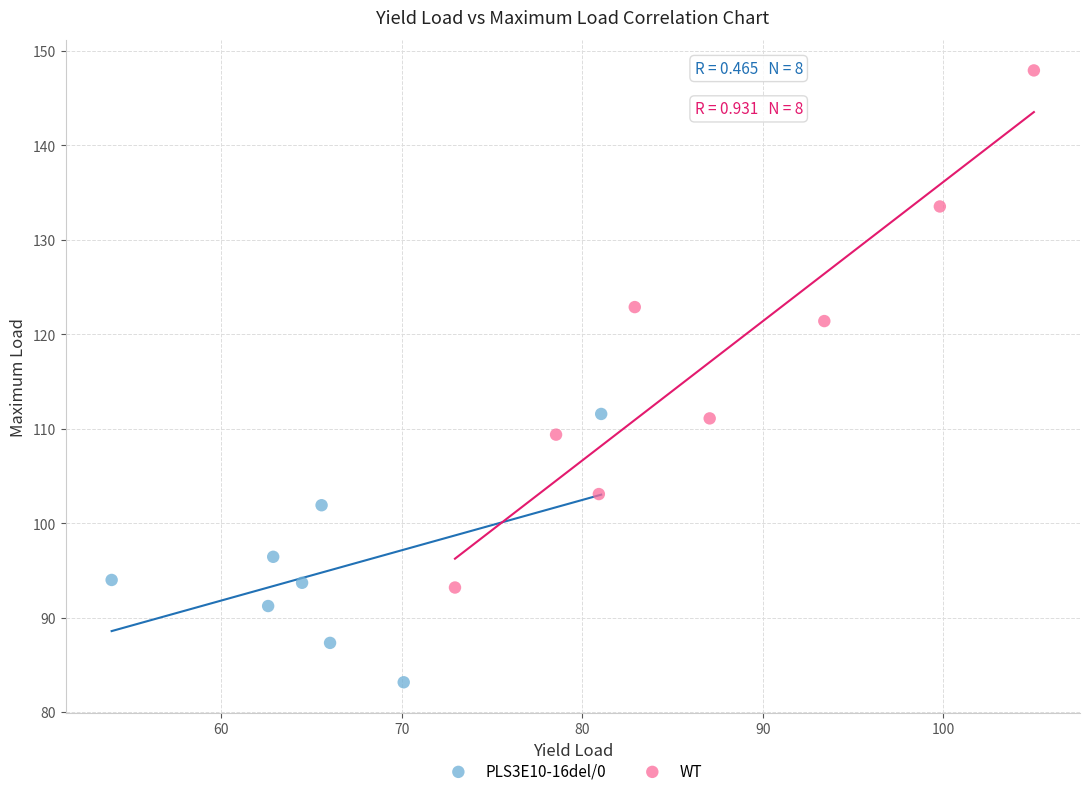

Which series reaches the minimum Y coordinate?

PLS3E10-16del/0